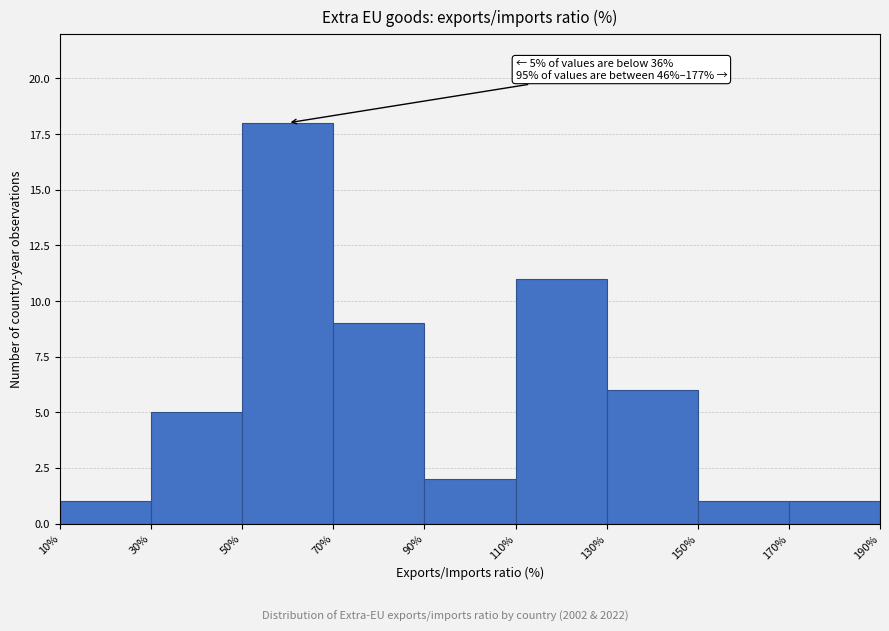

Over which range of the x-axis is the bar tallest?

50% to 70%